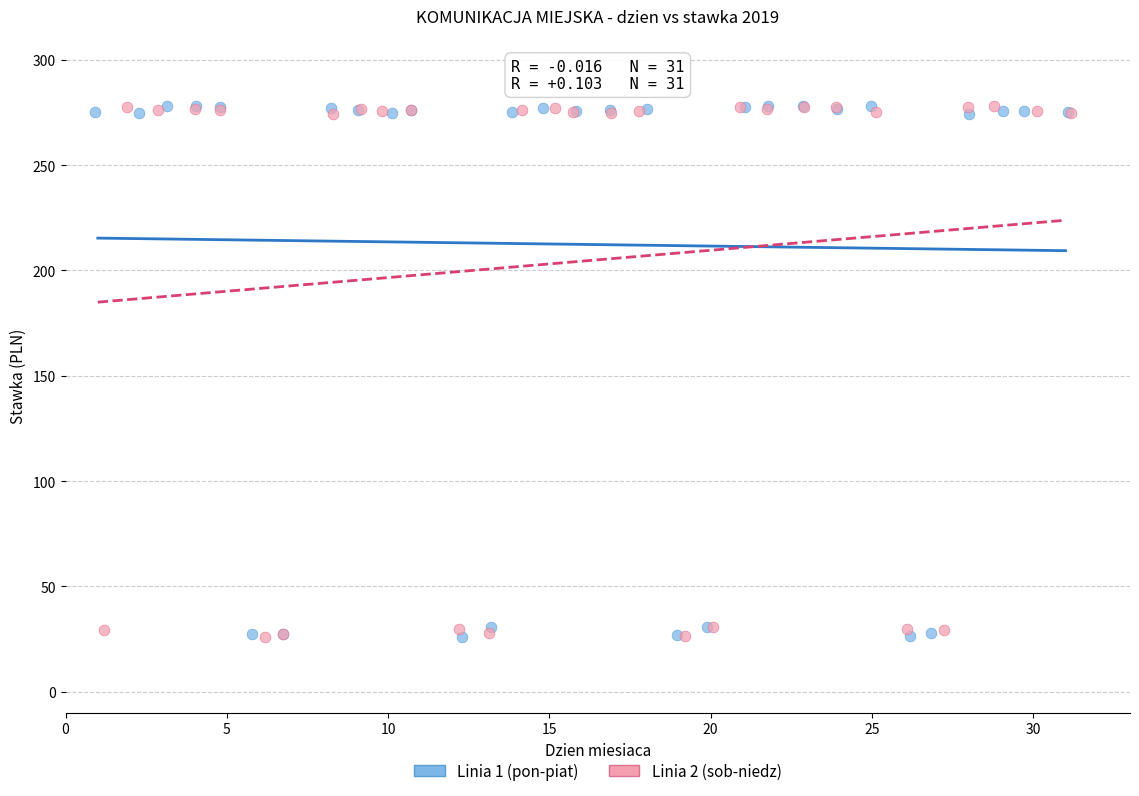

What are all the series names shown in the legend?

Linia 1 (pon-piat), Linia 2 (sob-niedz)